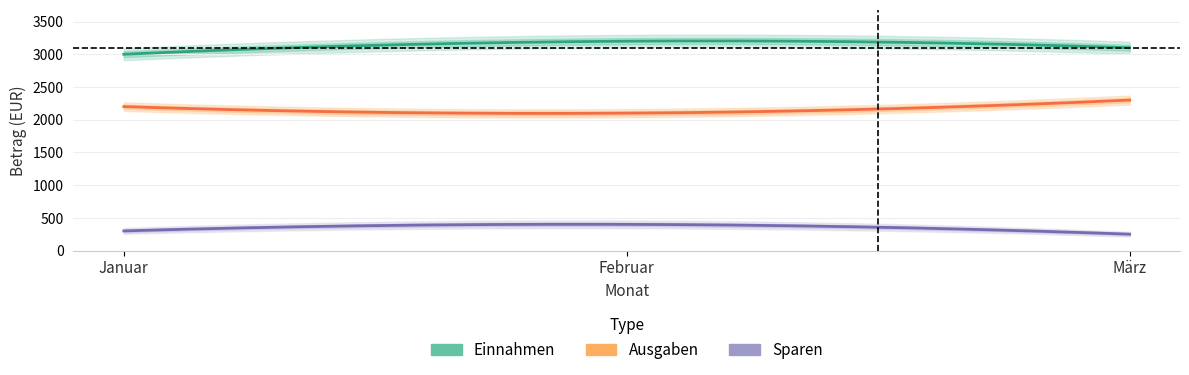

The Einnahmen series shows 1744 at Februar. True or false?

False